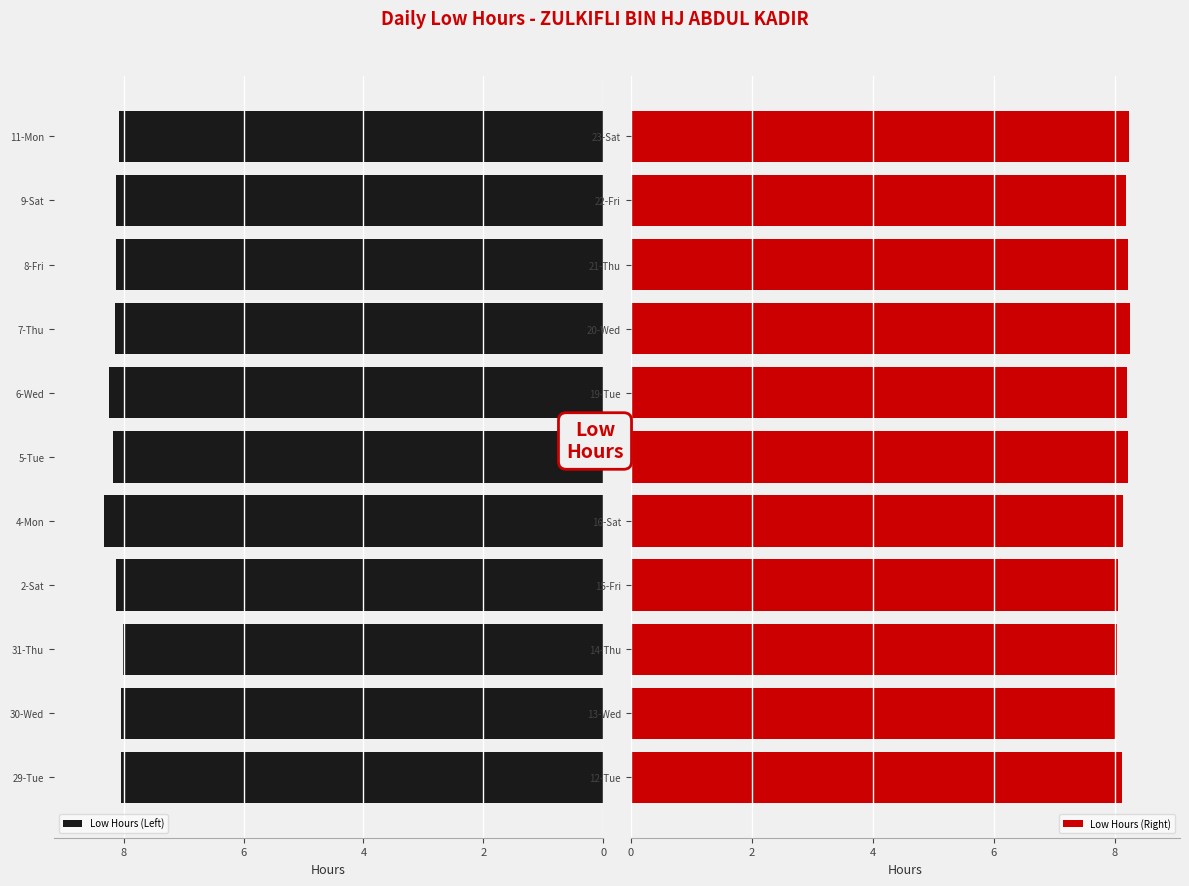

Reading left to right, what are all the values shown in this chart?

Low Hours (Left): 8.0	8.0	8.0	8.1	8.3	8.2	8.2	8.2	8.1	8.1	8.1
Low Hours (Right): 8.1	8.0	8.0	8.1	8.1	8.2	8.2	8.2	8.2	8.2	8.2